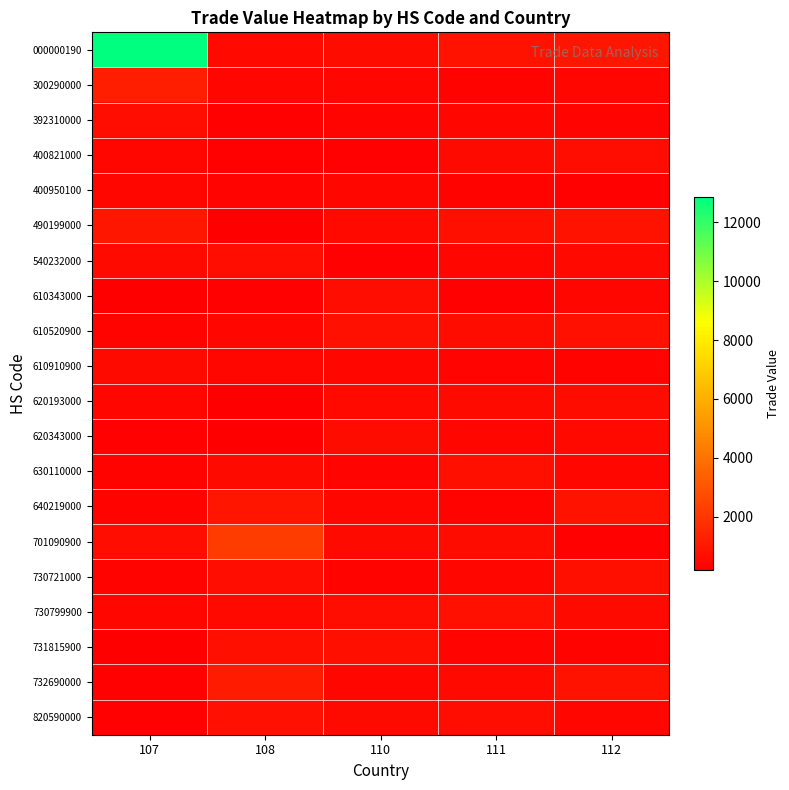

Rank the series by their maximum value, from highest to lowest.

000000190, 701090900, 300290000, 732690000, 490199000, 640219000, 730799900, 820590000, 610520900, 731815900, 630110000, 730721000, 400821000, 540232000, 610343000, 392310000, 620193000, 620343000, 610910900, 400950100